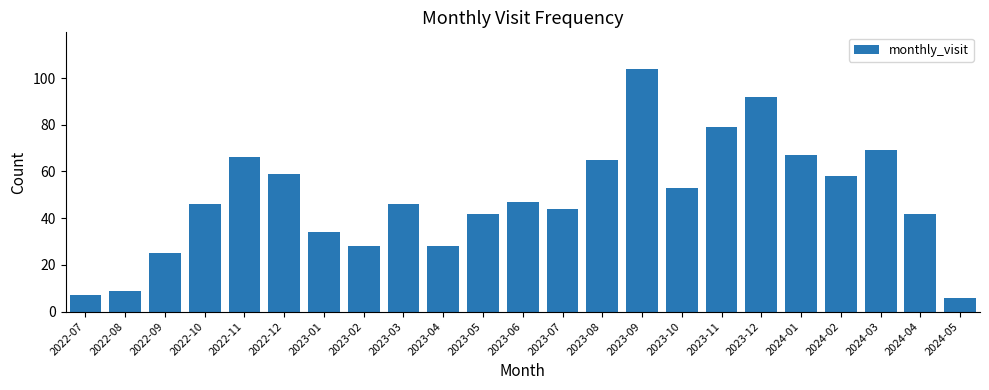

Read the value at 2023-11.

79